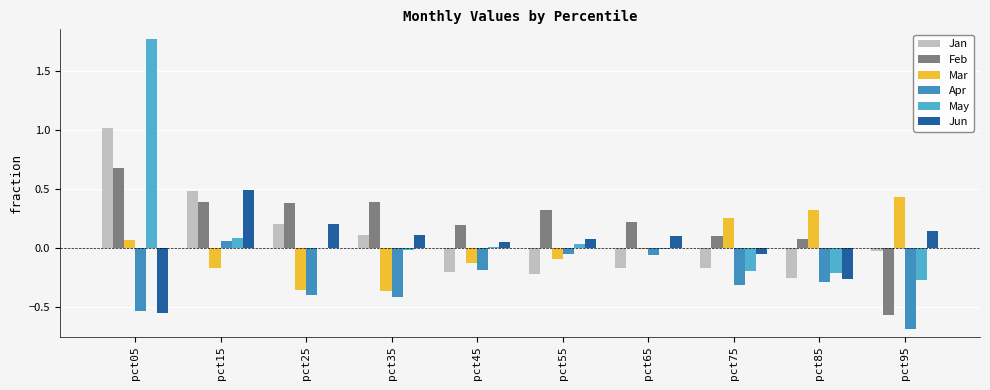

How many distinct data groups are displayed?

6